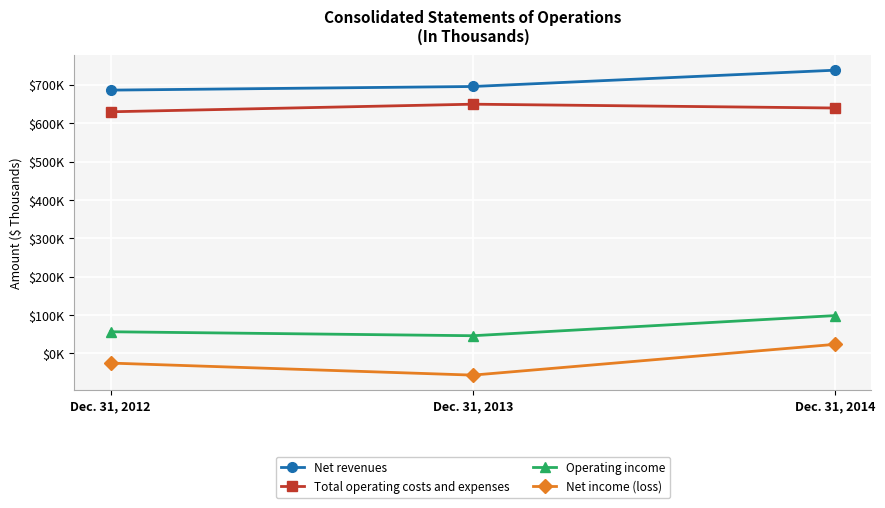

What are all the series names shown in the legend?

Net revenues, Total operating costs and expenses, Operating income, Net income (loss)